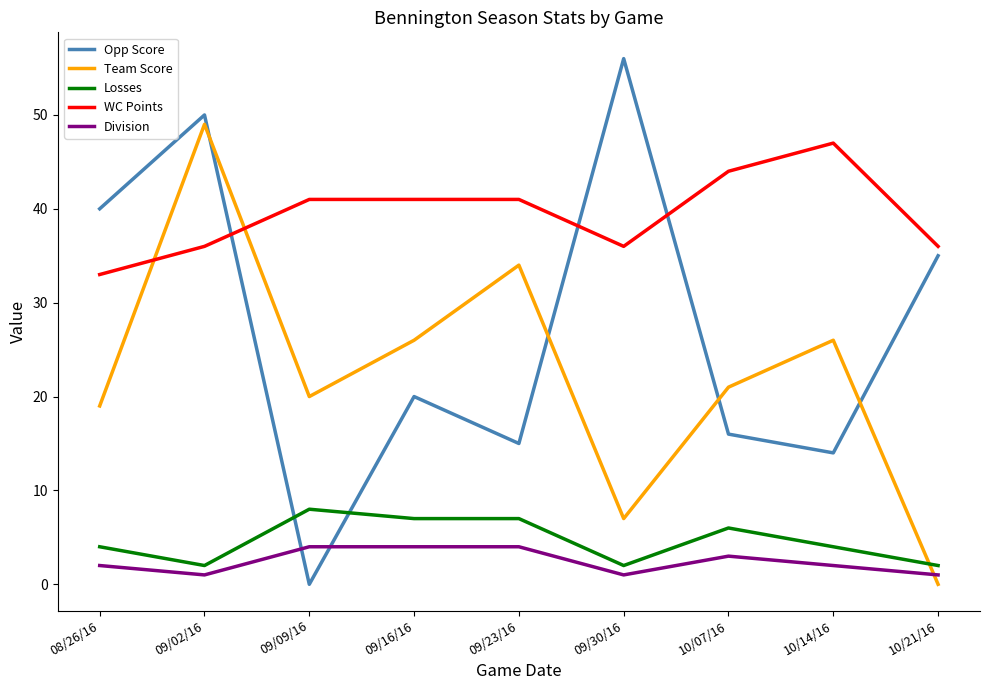

How many values in the Opp Score series are below 20?

4